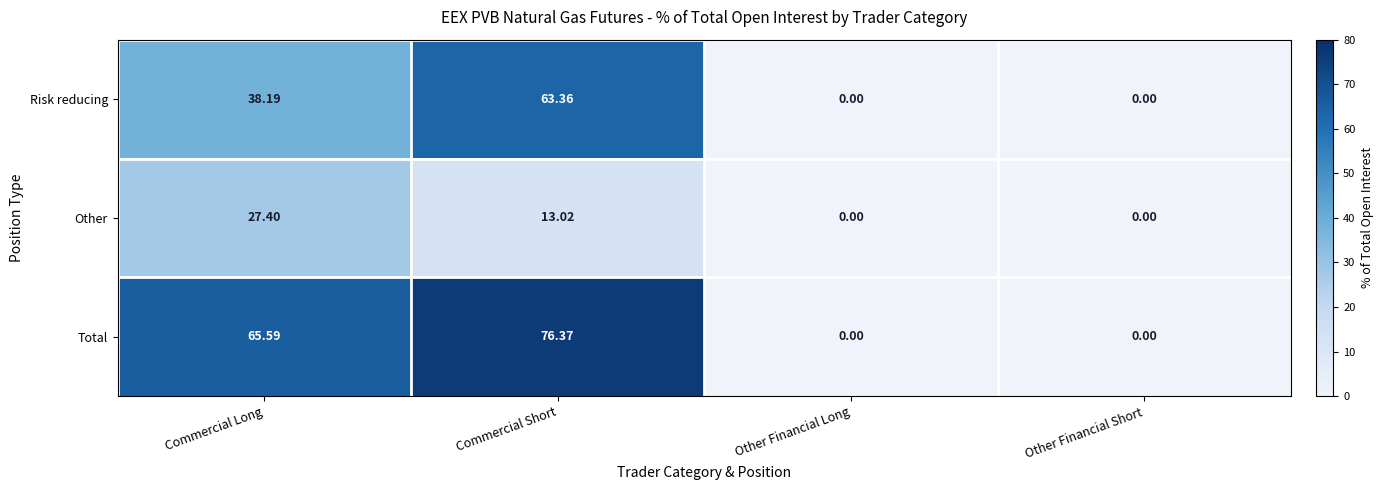

Which series changed the most between Commercial Long and Other Financial Short?

Total